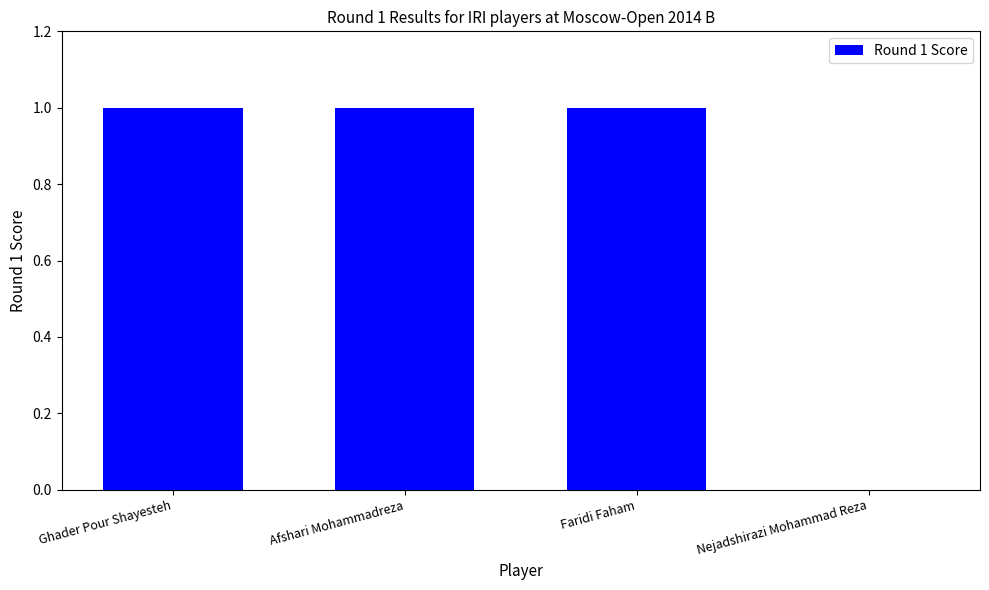

Reading right to left, extract all data points from this chart.

Nejadshirazi Mohammad Reza=0	Faridi Faham=1	Afshari Mohammadreza=1	Ghader Pour Shayesteh=1